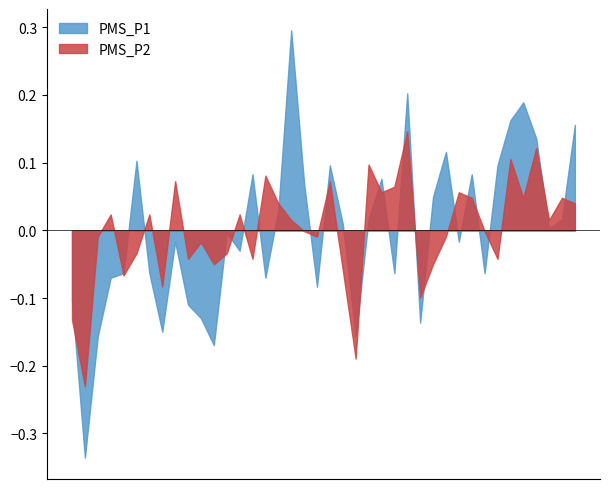

How many series are shown in this chart?

2